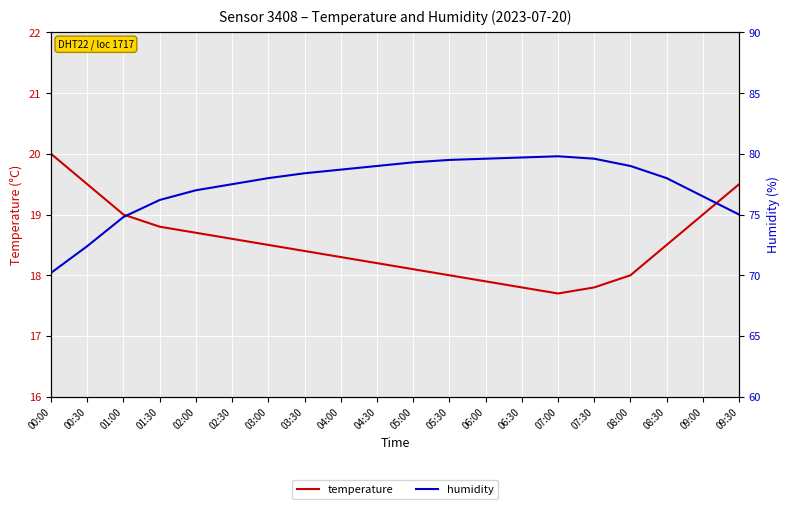

How many lines are shown in the chart?

2